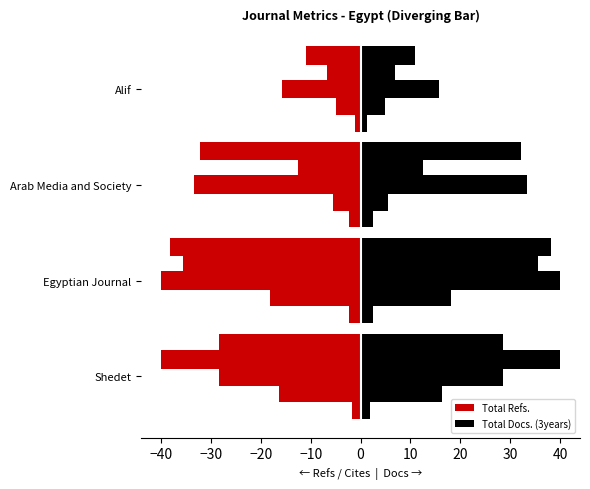

At how many categories does at least one series exceed 1?

4